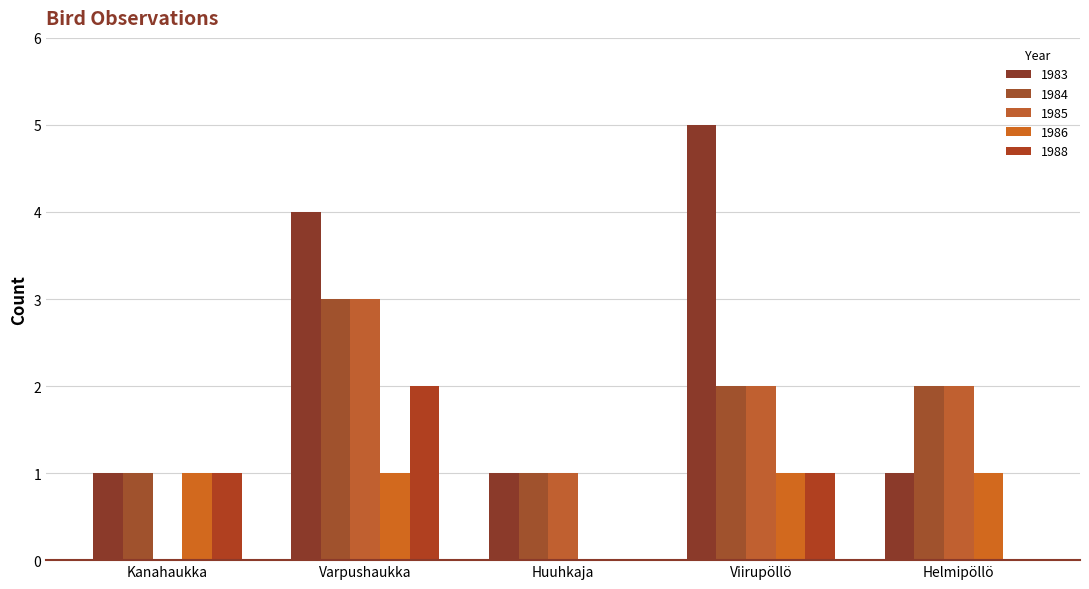

Which series has the widest spread of values?

1983